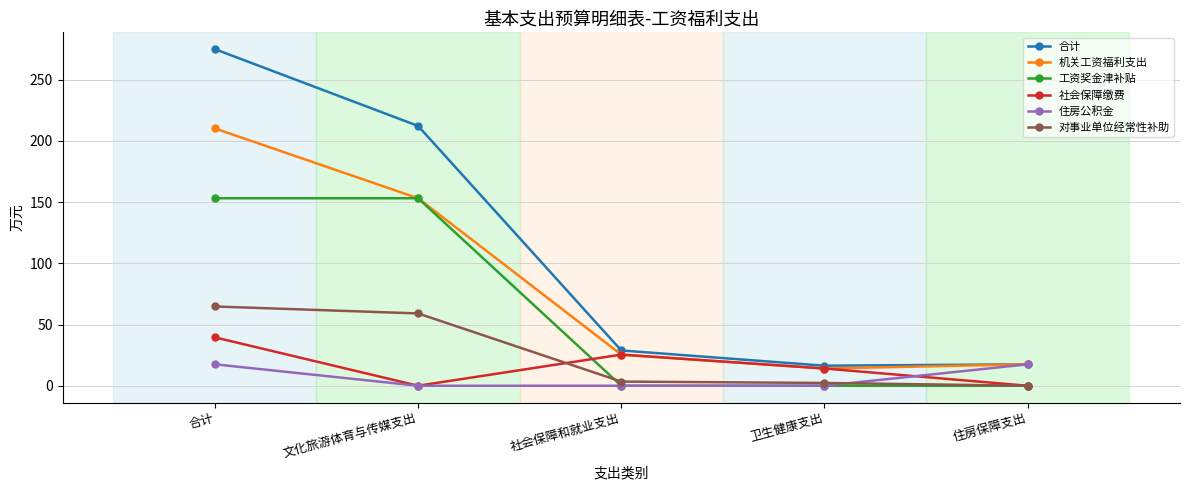

What is the difference between the second highest and second lowest values in the 工资奖金津补贴 series?

153.2